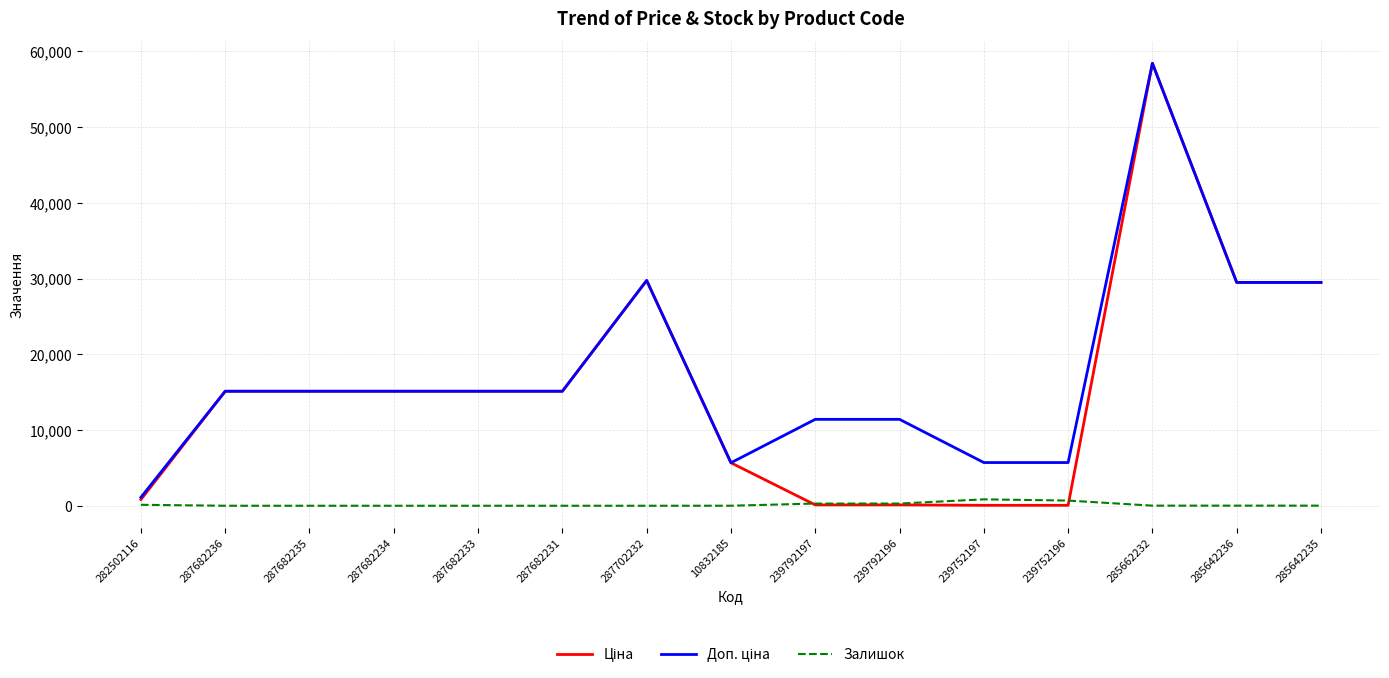

At which category is the sum across all series the highest?

285662232